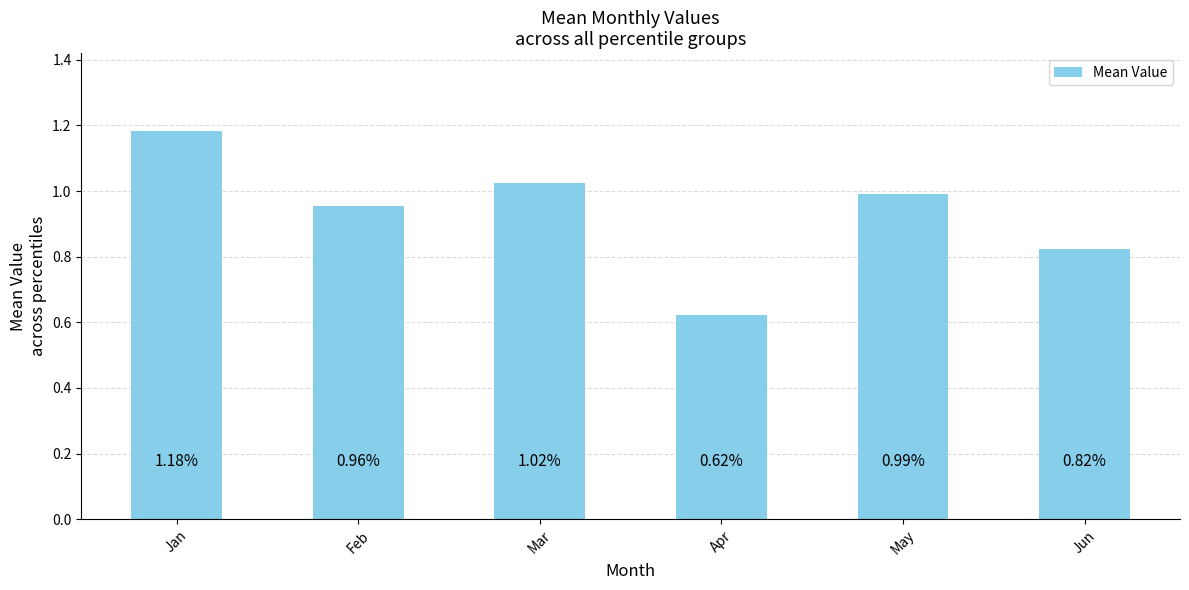

List the labels in order of value, largest first.

Jan, Mar, May, Feb, Jun, Apr